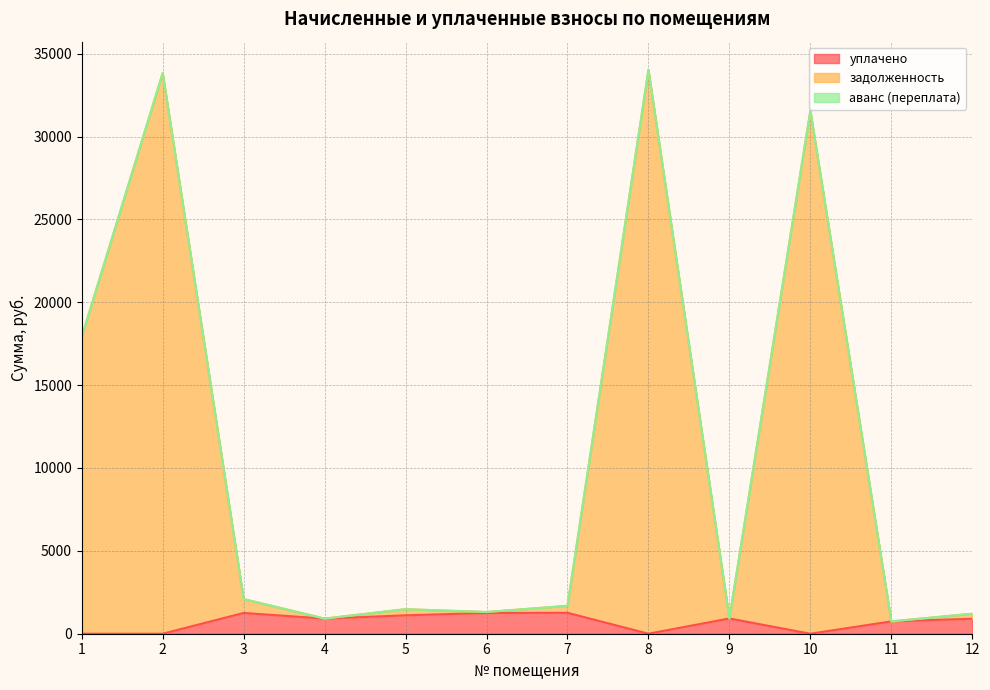

What is the sum of all задолженность values?

127661.3